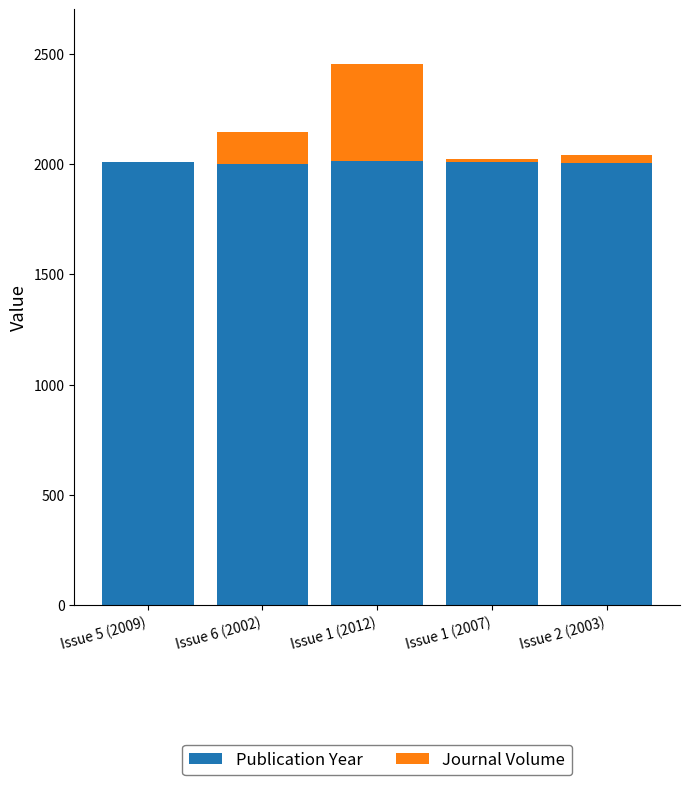

Is it true that Publication Year equals 548 at Issue 1 (2012)?

False